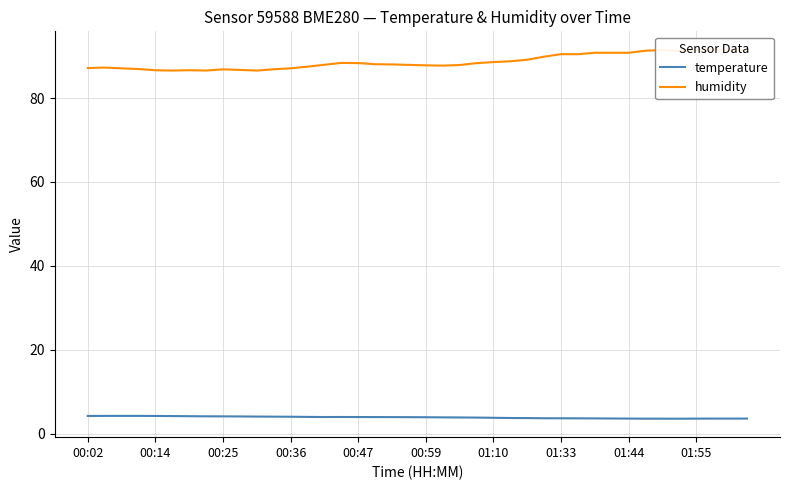

What is the lowest value of the temperature series?

3.6